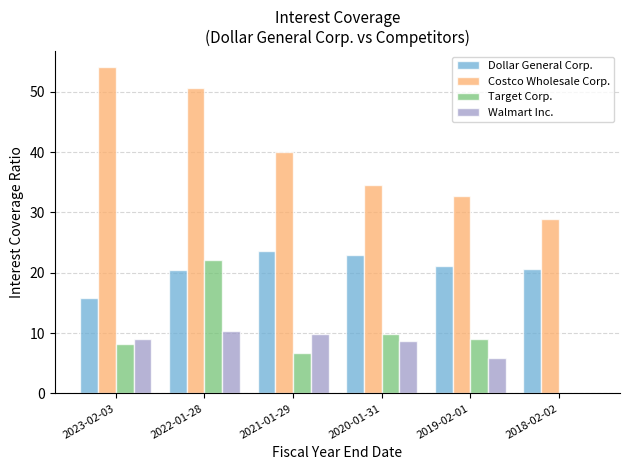

How many values in Target Corp. are above zero?

5